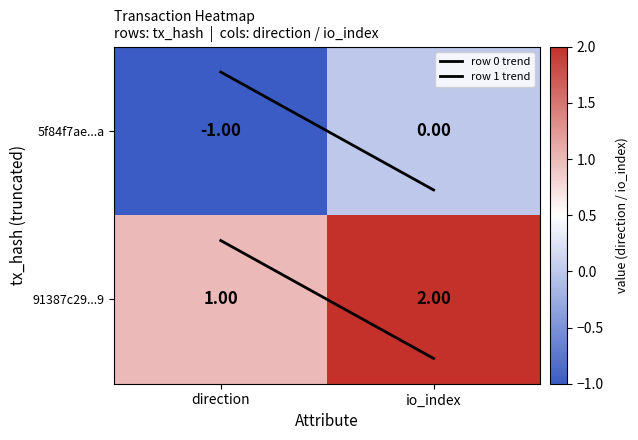

At which label is 91387c29...9 closest to 1?

direction